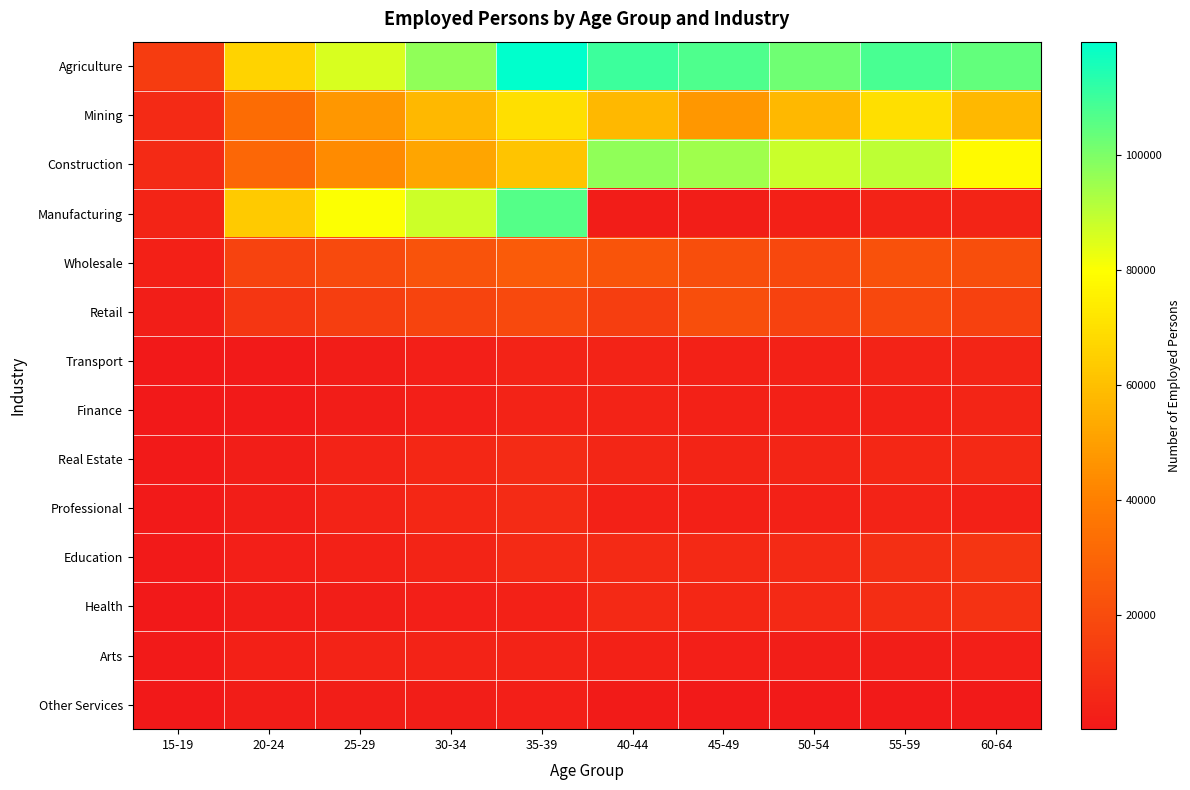

Reading left to right, what are all the values shown in this chart?

Agriculture: 15-19=13918	20-24=66356	25-29=86031	30-34=97089	35-39=119778	40-44=109963	45-49=107356	50-54=102332	55-59=108420	60-64=103970
Mining: 15-19=7071	20-24=32736	25-29=47686	30-34=57697	35-39=69761	40-44=57697	45-49=47686	50-54=57697	55-59=69761	60-64=57697
Construction: 15-19=6847	20-24=30851	25-29=43950	30-34=51802	35-39=61485	40-44=97153	45-49=94661	50-54=88426	55-59=90107	60-64=78414
Manufacturing: 15-19=4614	20-24=63197	25-29=80159	30-34=87772	35-39=106416	40-44=1614	45-49=2277	50-54=3295	55-59=4223	60-64=4718
Wholesale: 15-19=3255	20-24=16739	25-29=19586	30-34=22591	35-39=26120	40-44=23091	45-49=20840	50-54=18471	55-59=22168	60-64=20926
Retail: 15-19=2247	20-24=11623	25-29=14660	30-34=17065	35-39=19086	40-44=14660	45-49=20840	50-54=16154	55-59=18703	60-64=15516
Transport: 15-19=101	20-24=793	25-29=1696	30-34=2724	35-39=4155	40-44=4147	45-49=3693	50-54=3379	55-59=3929	60-64=5142
Finance: 15-19=65	20-24=707	25-29=1631	30-34=2628	35-39=4002	40-44=3955	45-49=3536	50-54=3216	55-59=3713	60-64=4789
Real Estate: 15-19=644	20-24=2327	25-29=3963	30-34=6046	35-39=7254	40-44=5371	45-49=4556	50-54=5048	55-59=6007	60-64=6158
Professional: 15-19=641	20-24=2294	25-29=3904	30-34=5985	35-39=7141	40-44=3756	45-49=3178	50-54=3452	55-59=3885	60-64=3741
Education: 15-19=763	20-24=2589	25-29=3454	30-34=4635	35-39=6889	40-44=6666	45-49=6494	50-54=6847	55-59=8710	60-64=10826
Health: 15-19=523	20-24=1807	25-29=2377	30-34=2845	35-39=3467	40-44=6201	45-49=6105	50-54=6478	55-59=8232	60-64=9951
Arts: 15-19=823	20-24=3042	25-29=3891	30-34=3859	35-39=4144	40-44=3421	45-49=2830	50-54=2181	55-59=2240	60-64=2411
Other Services: 15-19=427	20-24=1664	25-29=2398	30-34=2362	35-39=2631	40-44=1021	45-49=922	50-54=713	55-59=713	60-64=675